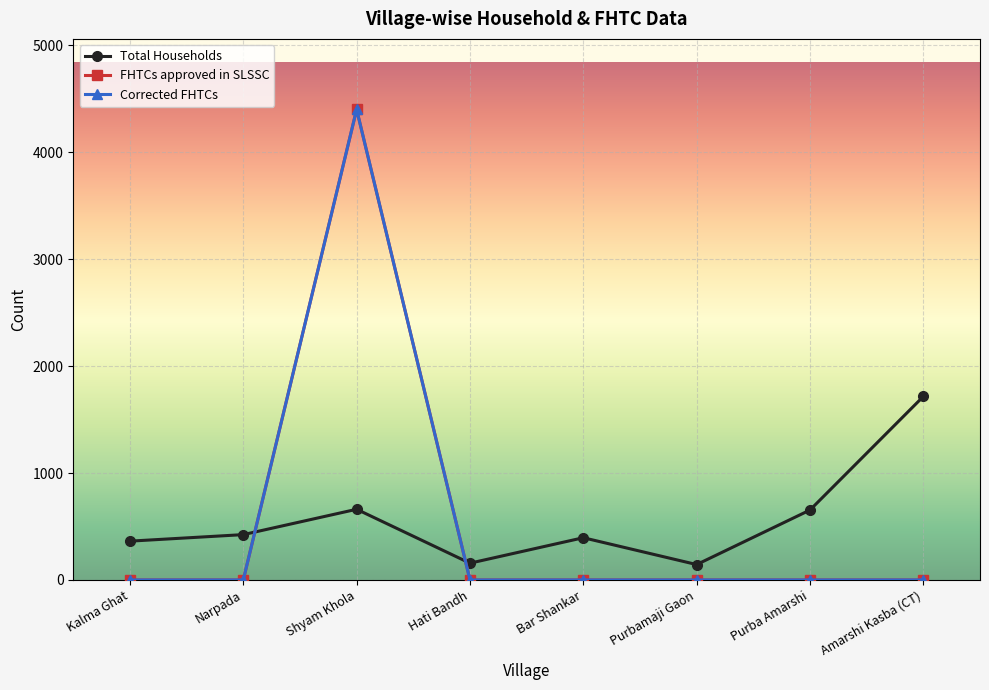

Is the value of Total Households at Bar Shankar greater than the value of FHTCs approved in SLSSC at Purba Amarshi?

Yes